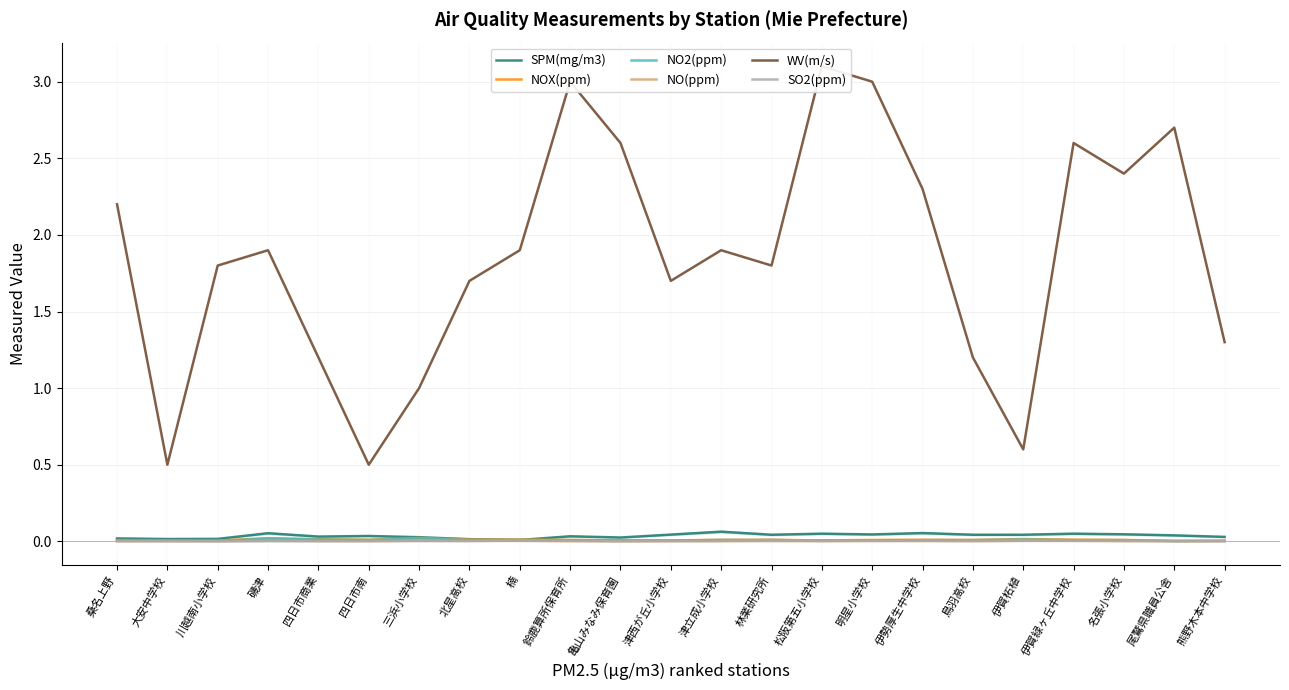

Between 四日市南 and 伊賀柘植, which is larger?

伊賀柘植